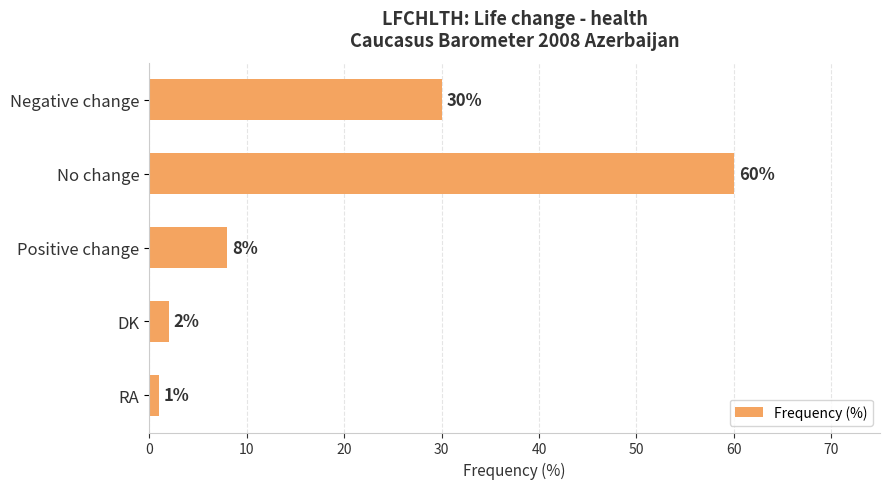

Is it true that the value at Negative change is 18?

False